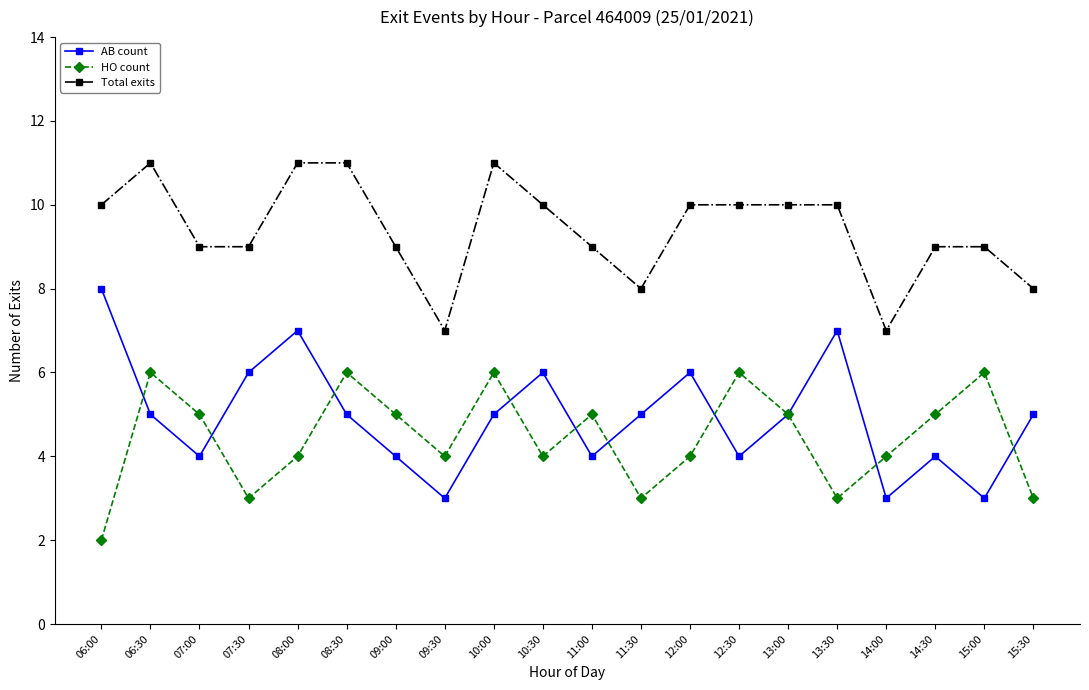

Read the HO count value at 08:00.

4